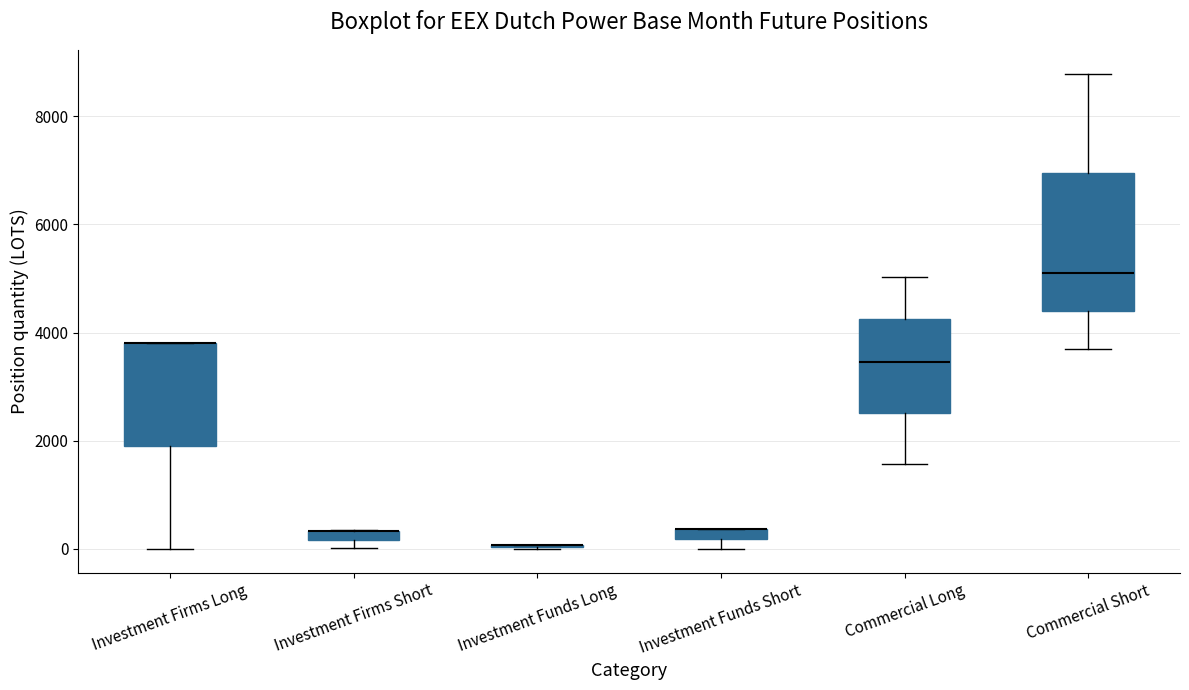

Where is the lower edge of the box for Commercial Long on the y-axis? The values are not printed on the chart, so give them approximately, as read against the axis.

2600